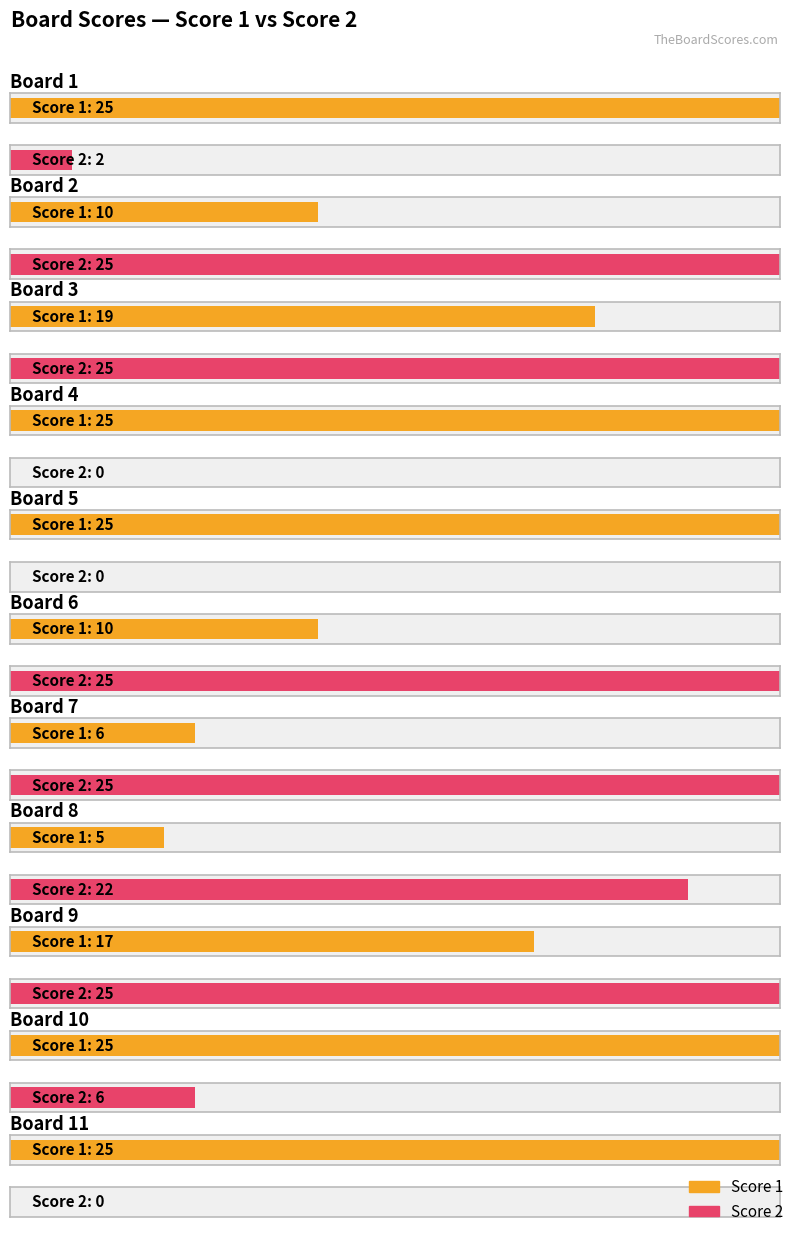

Reading right to left, what are all the values shown in this chart?

Score 1: 25	25	17	5	6	10	25	25	19	10	25
Score 2: 0	6	25	22	25	25	0	0	25	25	2